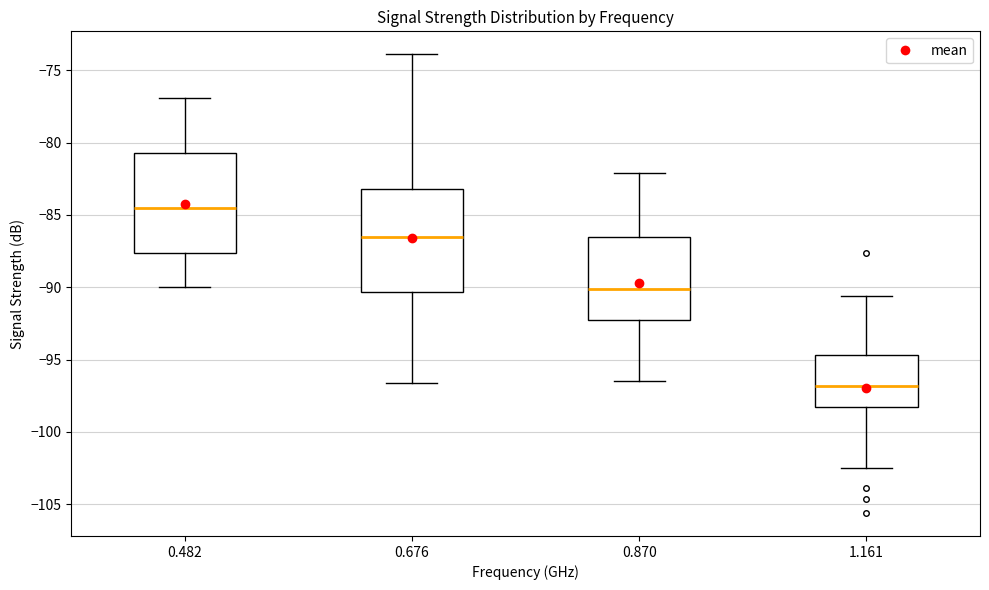

Reading left to right, read every box against the y-axis: the position of its median line, the range the box covers, and the ends of its whiskers. The values are not printed on the chart, so give them approximately, as read against the axis.

0.482: median -84.5, box -87.5 to -80.5, whiskers -90.0 to -77.0
0.676: median -86.5, box -90.5 to -83.0, whiskers -96.5 to -74.0
0.870: median -90.0, box -92.5 to -86.5, whiskers -96.5 to -82.0
1.161: median -97.0, box -98.0 to -94.5, whiskers -102.5 to -90.5